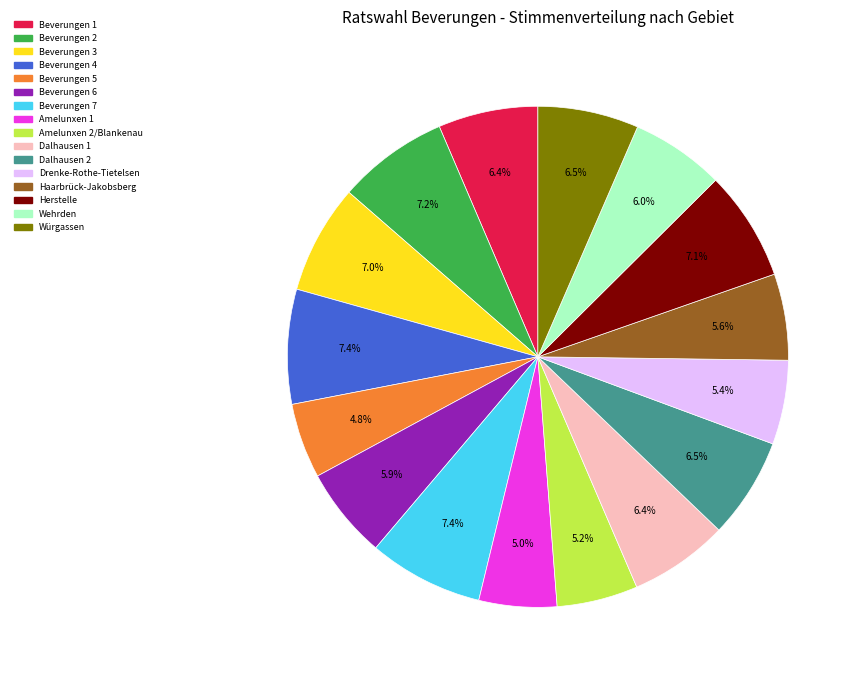

To the nearest percent, what percentage of the pie is Herstelle?

7%